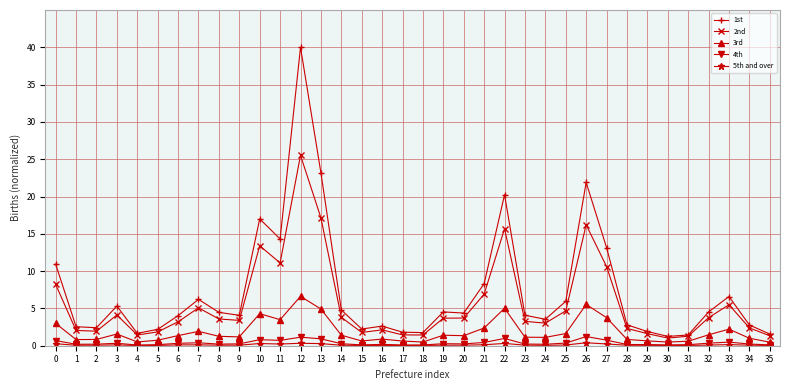

At which category does 1st reach its first local peak?

3